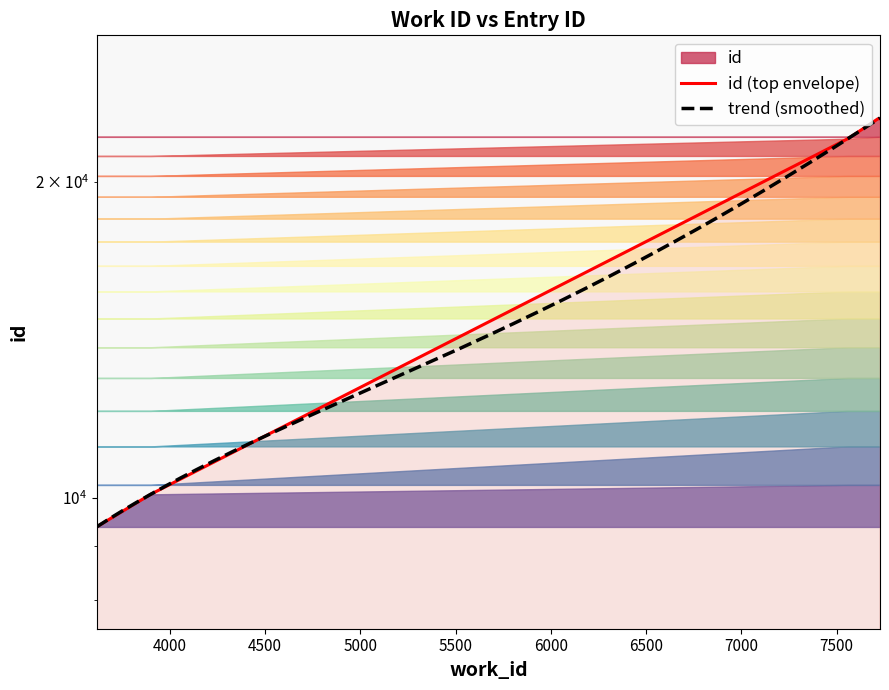

At which category does the chart reach its minimum across all series?

3615